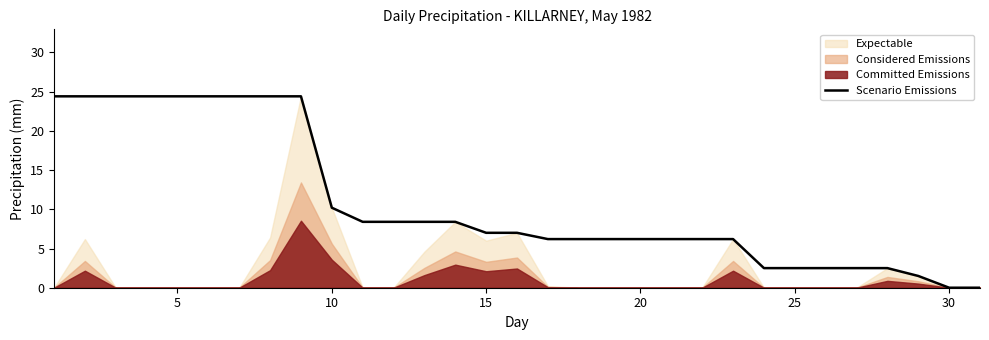

What is the sum of all values?

334.8